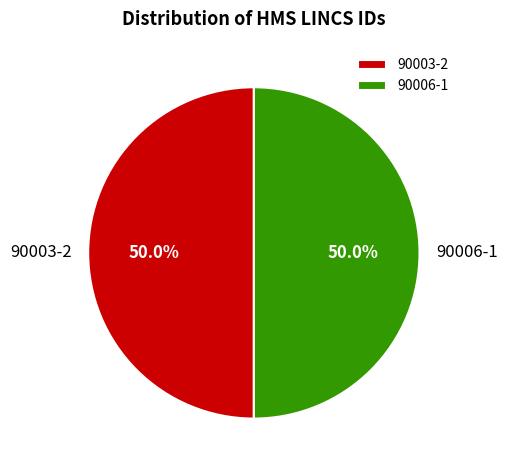

True or false: 90006-1 accounts for 50% of the total.

True